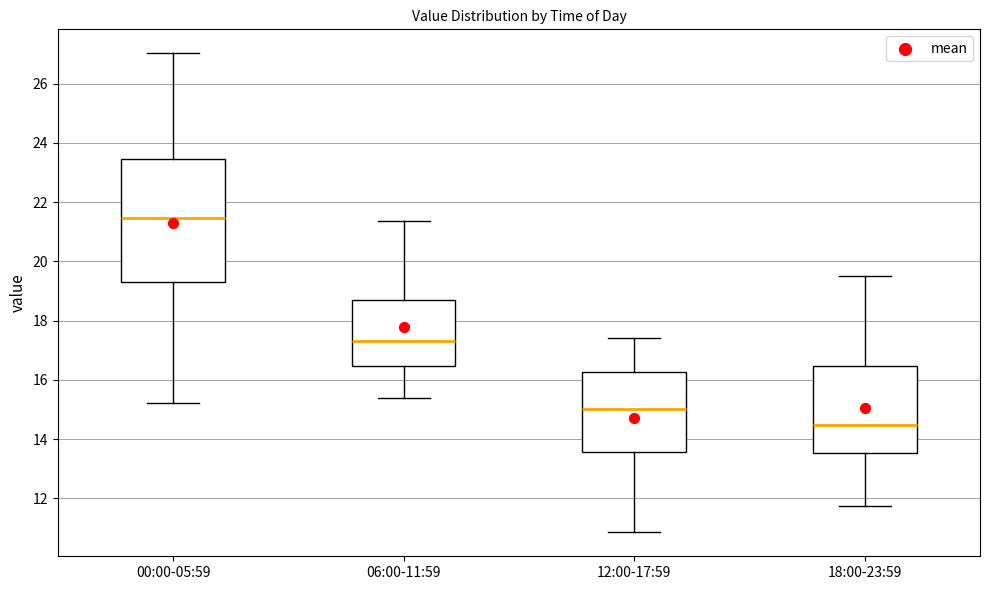

Where does the median line of the box for 12:00-17:59 sit on the y-axis? The values are not printed on the chart, so give them approximately, as read against the axis.

15.0